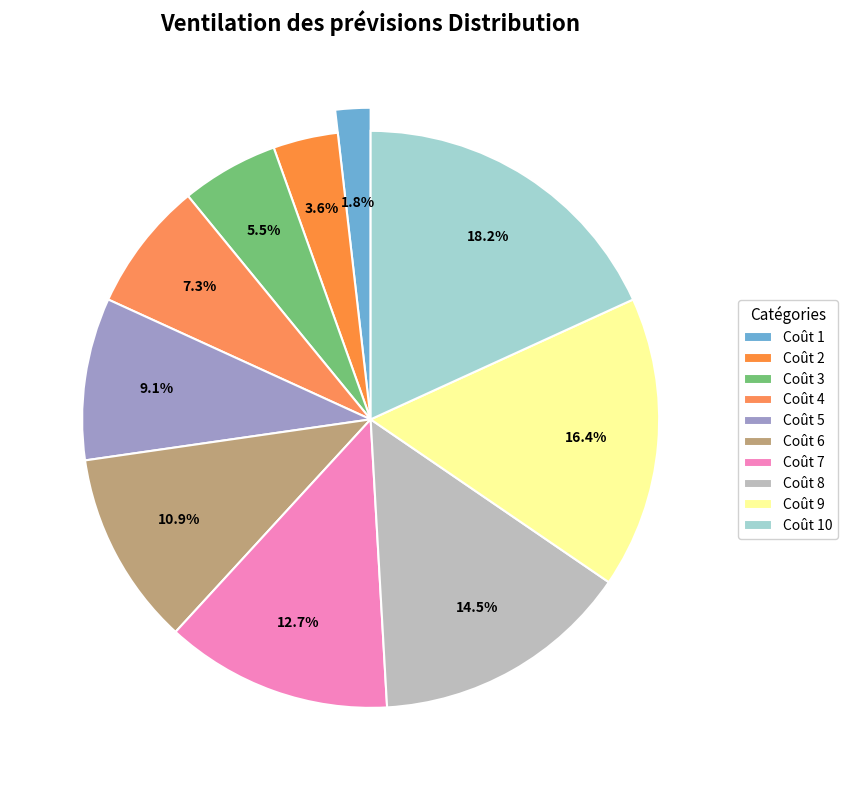

Which category has the smallest portion of the pie?

Coût 1